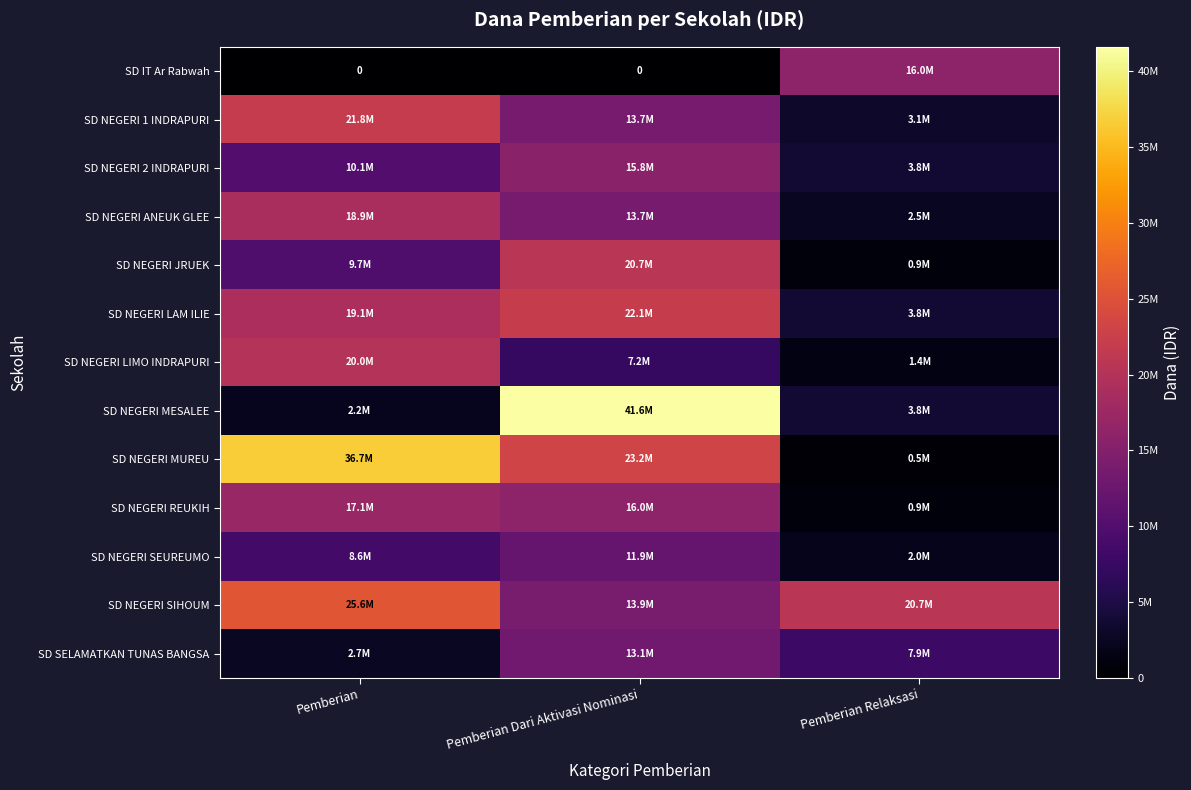

How many data points in SD SELAMATKAN TUNAS BANGSA are less than 7875000?

1